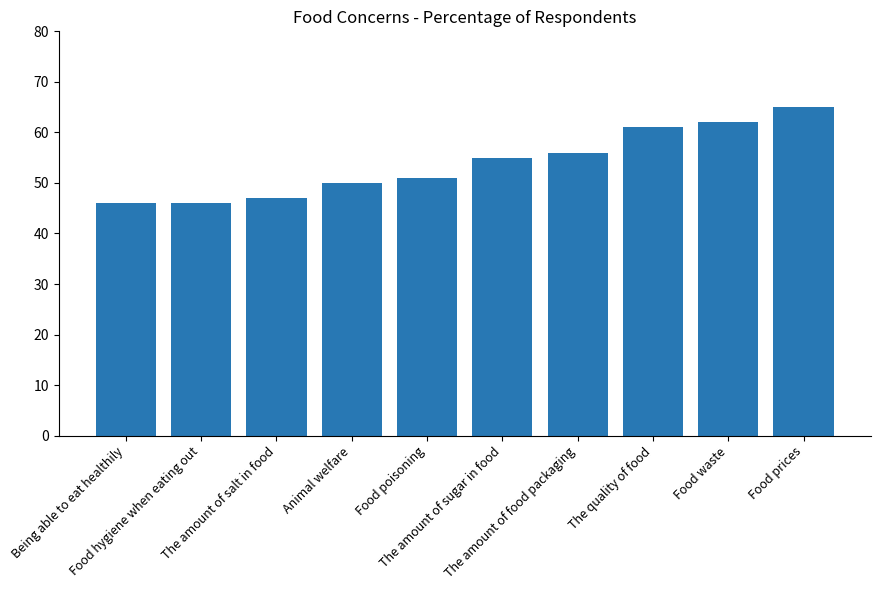

What is the greatest value displayed?

65